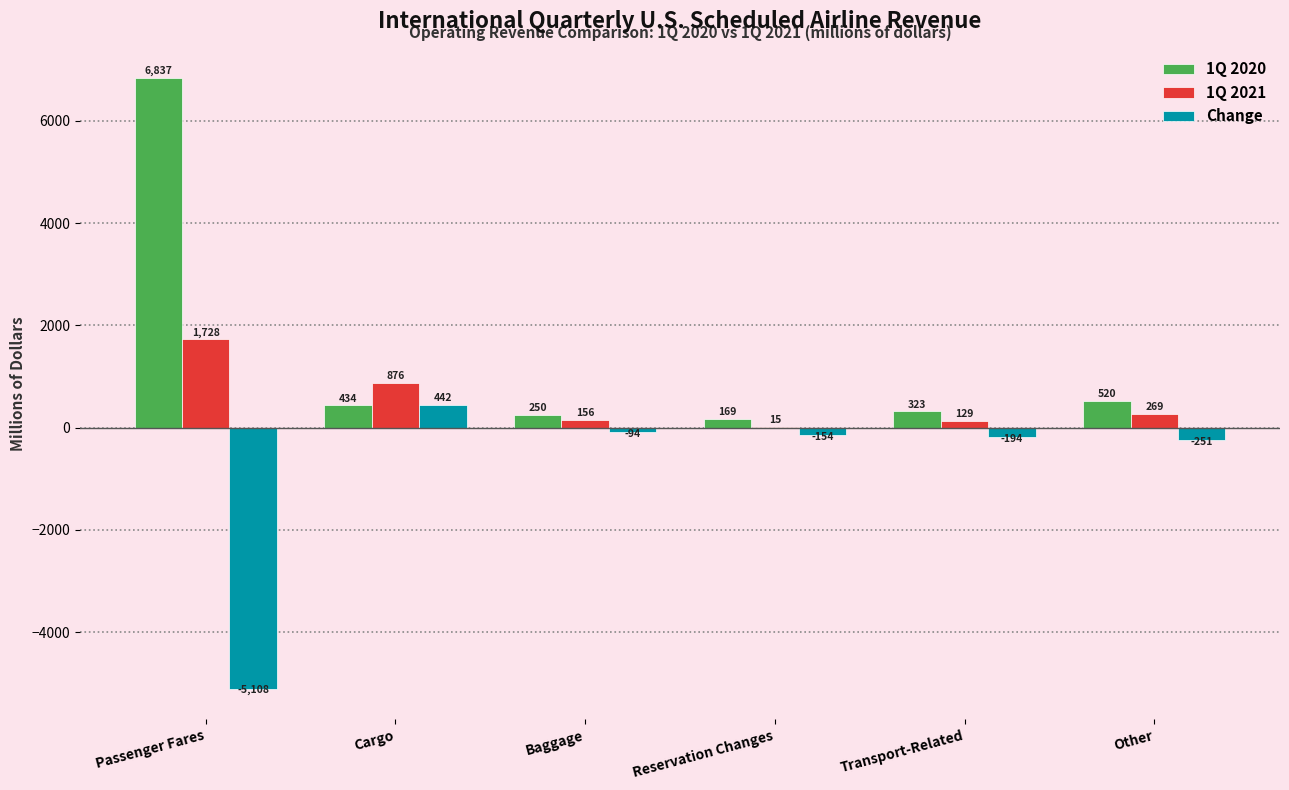

Which category has the highest value in the 1Q 2021 series?

Passenger Fares